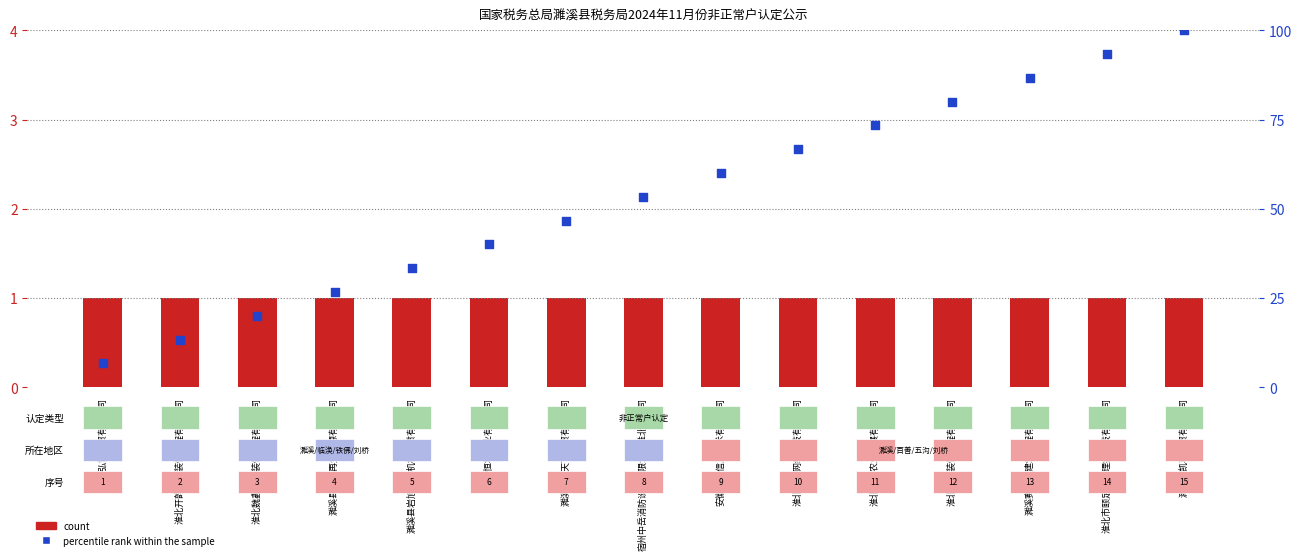

Which series has the largest total across all categories?

percentile rank within the sample